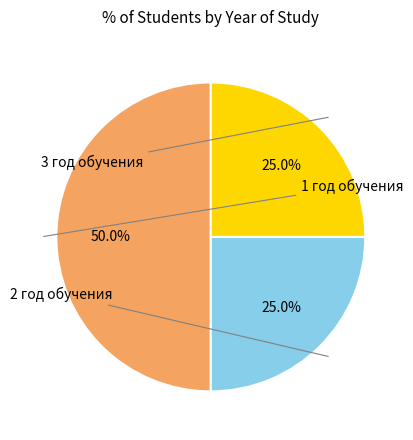

To the nearest percent, what percentage of the pie is 2 год обучения?

25%